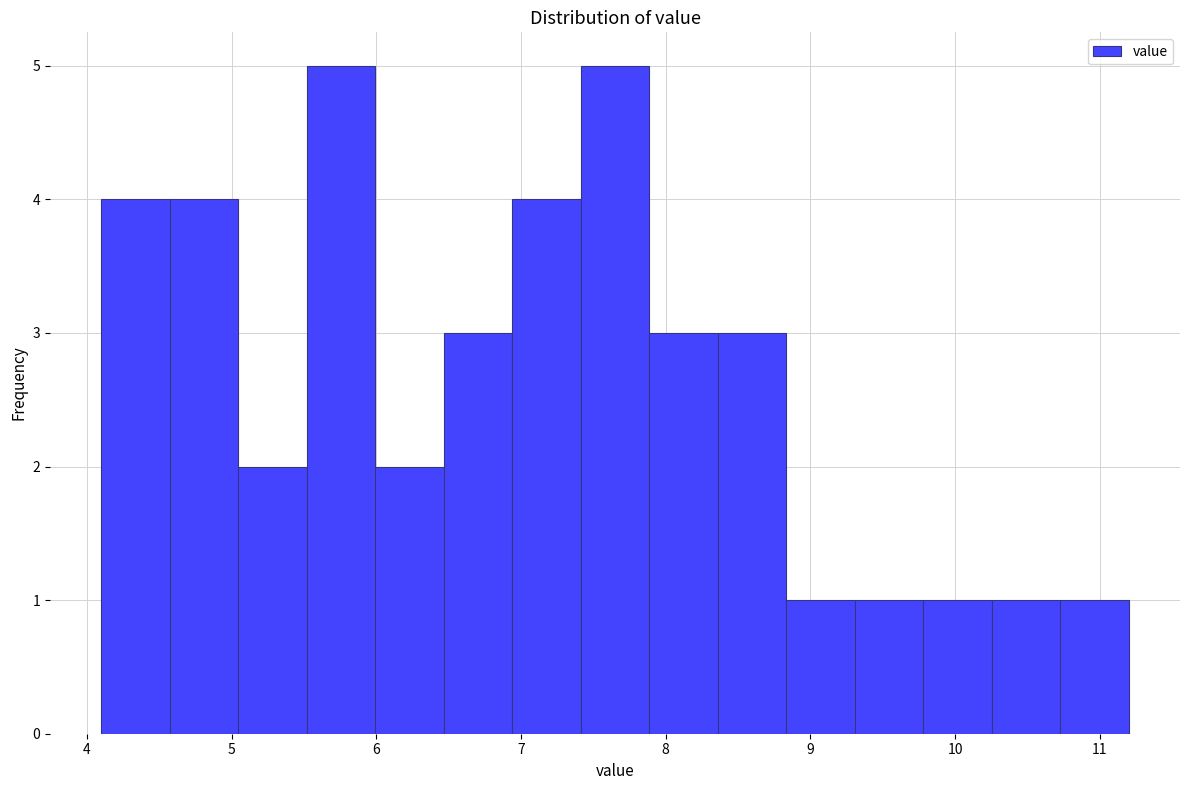

Reading left to right, list every bar in this chart as the range it spans on the x-axis followed by its height. Neither the bar edges nor the heights are printed on the chart, so give them approximately, as read against the axes.

4.1 to 4.6: 4
4.6 to 5.0: 4
5.0 to 5.5: 2
5.5 to 6.0: 5
6.0 to 6.5: 2
6.5 to 6.9: 3
6.9 to 7.4: 4
7.4 to 7.9: 5
7.9 to 8.4: 3
8.4 to 8.8: 3
8.8 to 9.3: 1
9.3 to 9.8: 1
9.8 to 10.3: 1
10.3 to 10.7: 1
10.7 to 11.2: 1